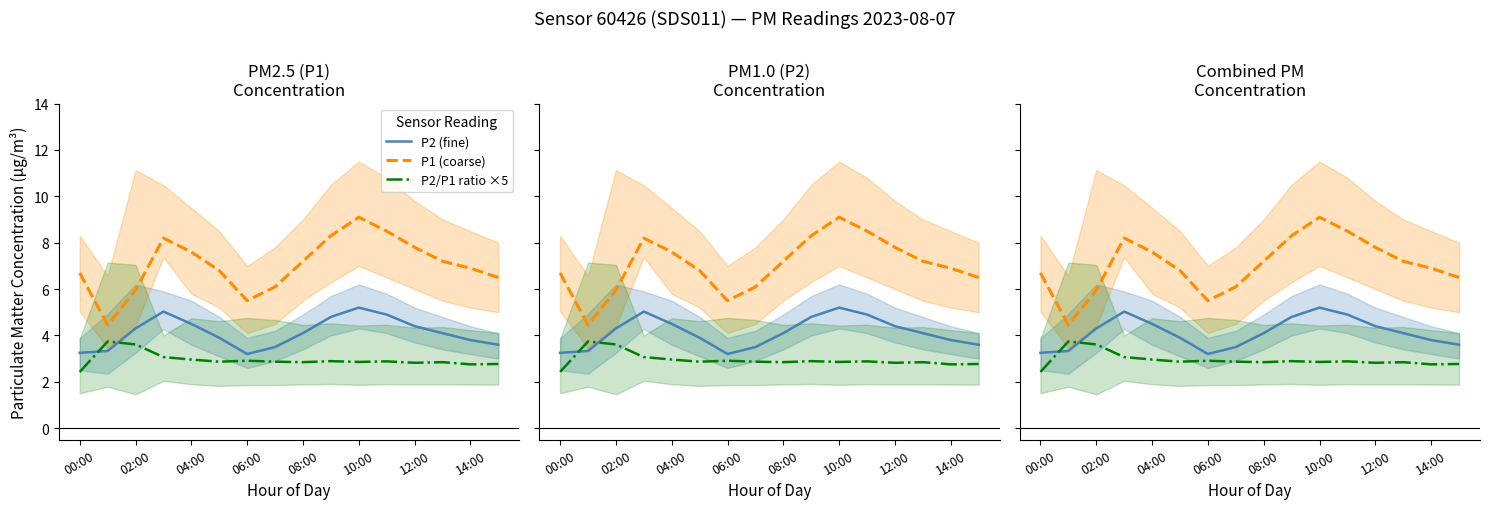

What is the total value across all series at 13?

14.1